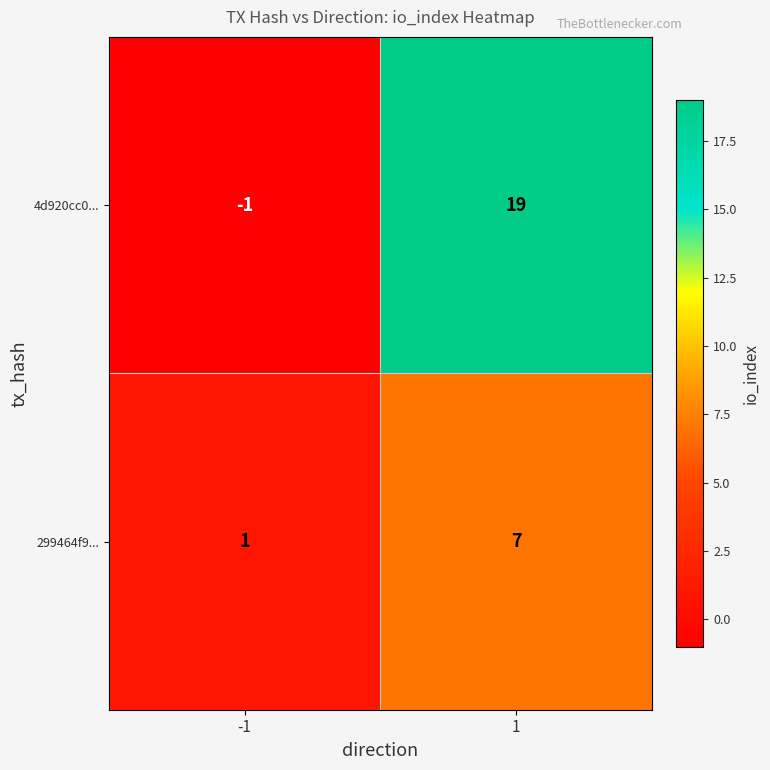

What is the maximum value for 4d920cc0...?

19